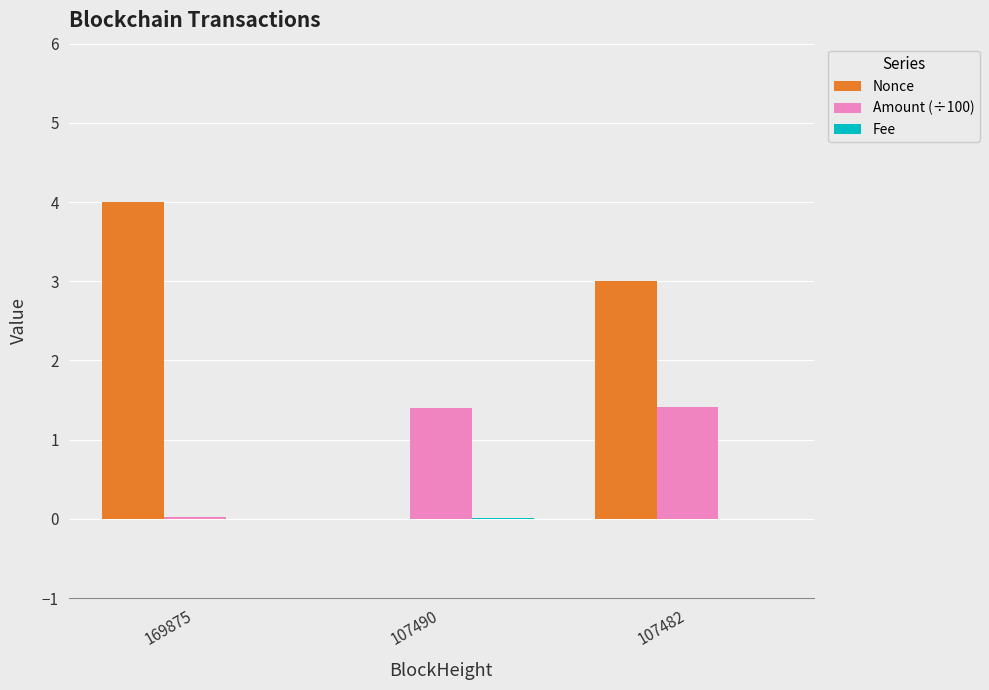

True or false: Amount (÷100) has a value of 2.3 at 107490.

False